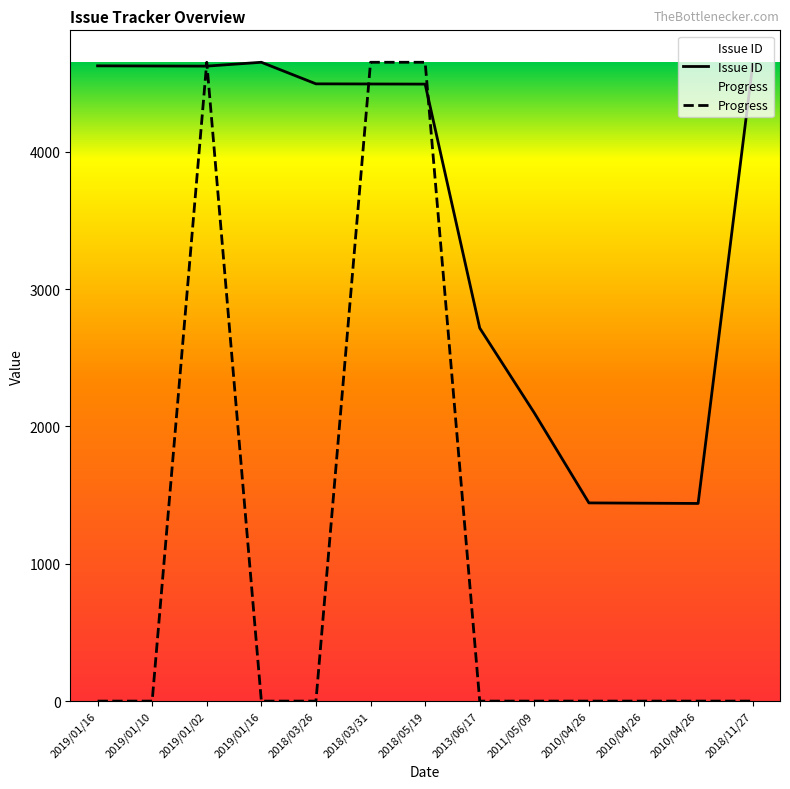

Which series changed the most between 2019/01/10 and 2011/05/09?

Issue ID